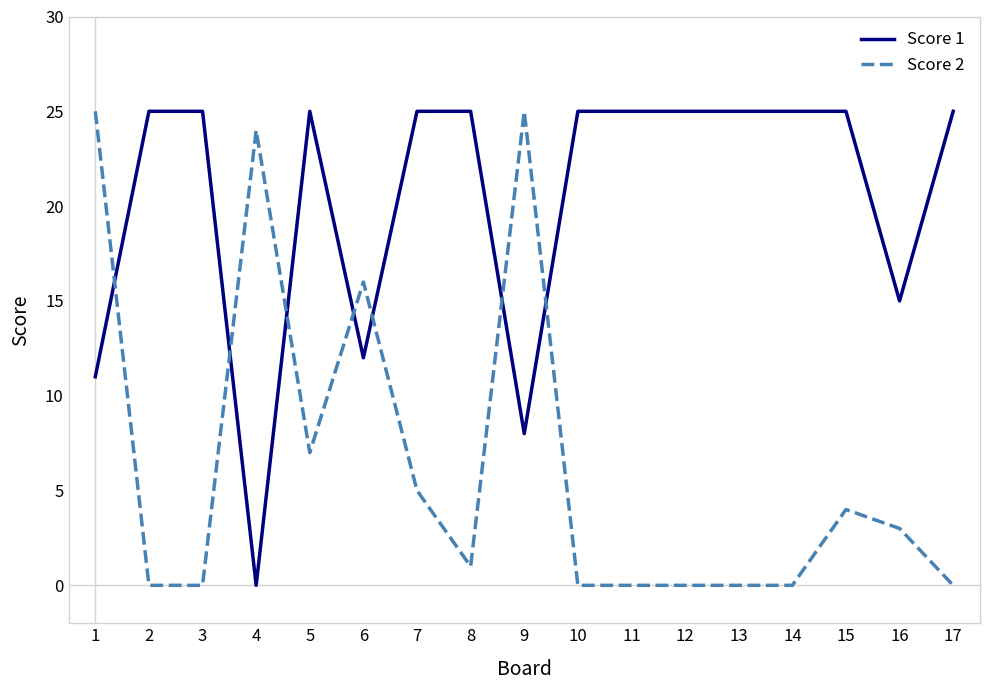

At 1, list the series in order from smallest to largest.

Score 1, Score 2